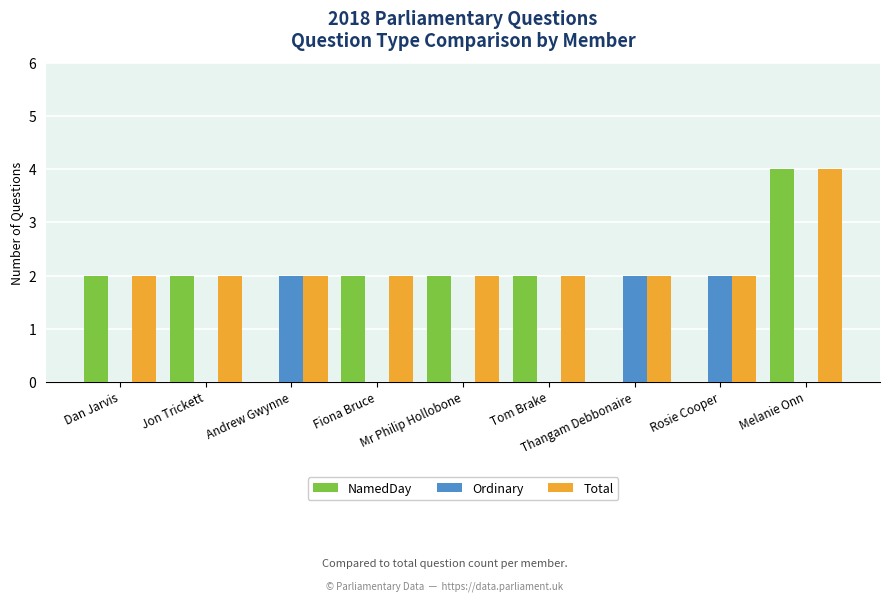

What is the total value across all series at Fiona Bruce?

4